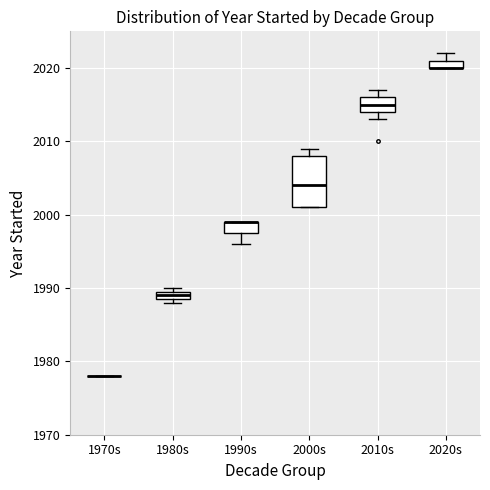

Which box is the tallest, from its lower edge to its upper edge?

2000s